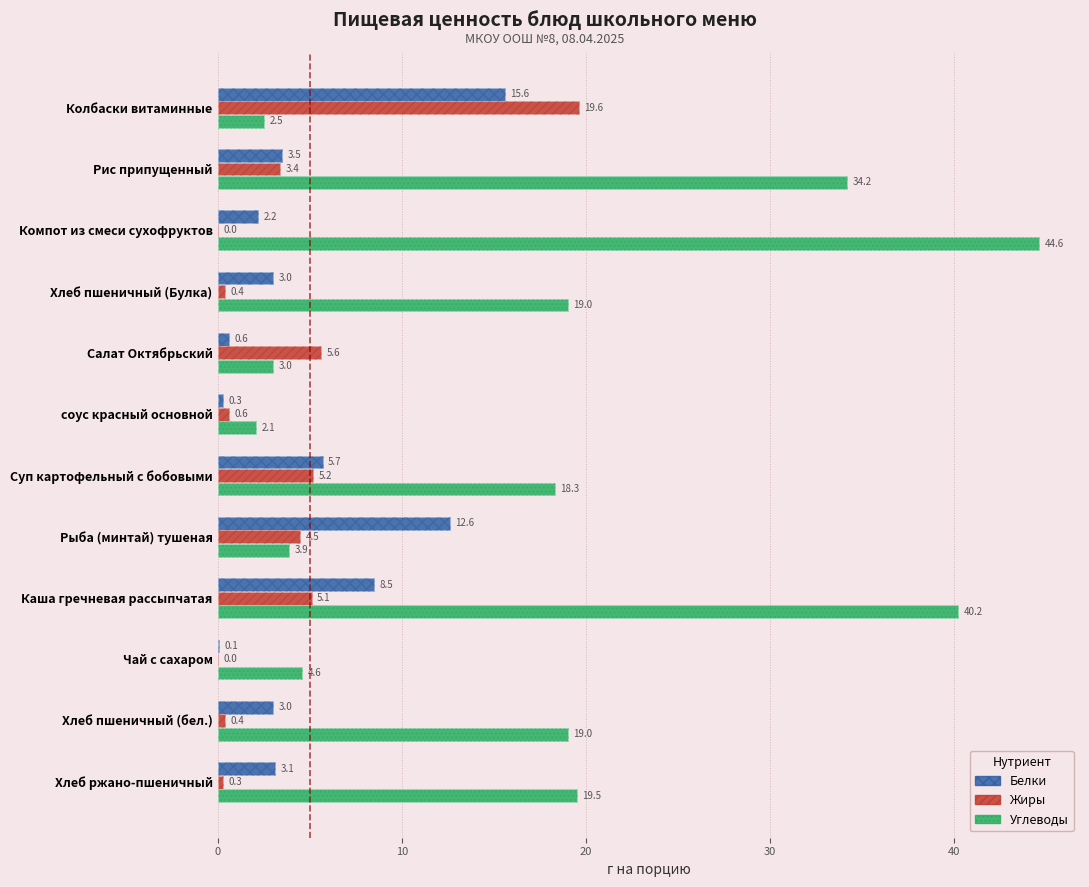

How many values in the Белки series exceed 3?

6